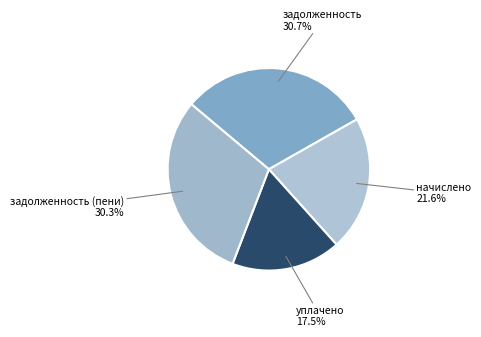

Approximately how many times larger is the value at задолженность (пени) compared to уплачено?

1.7